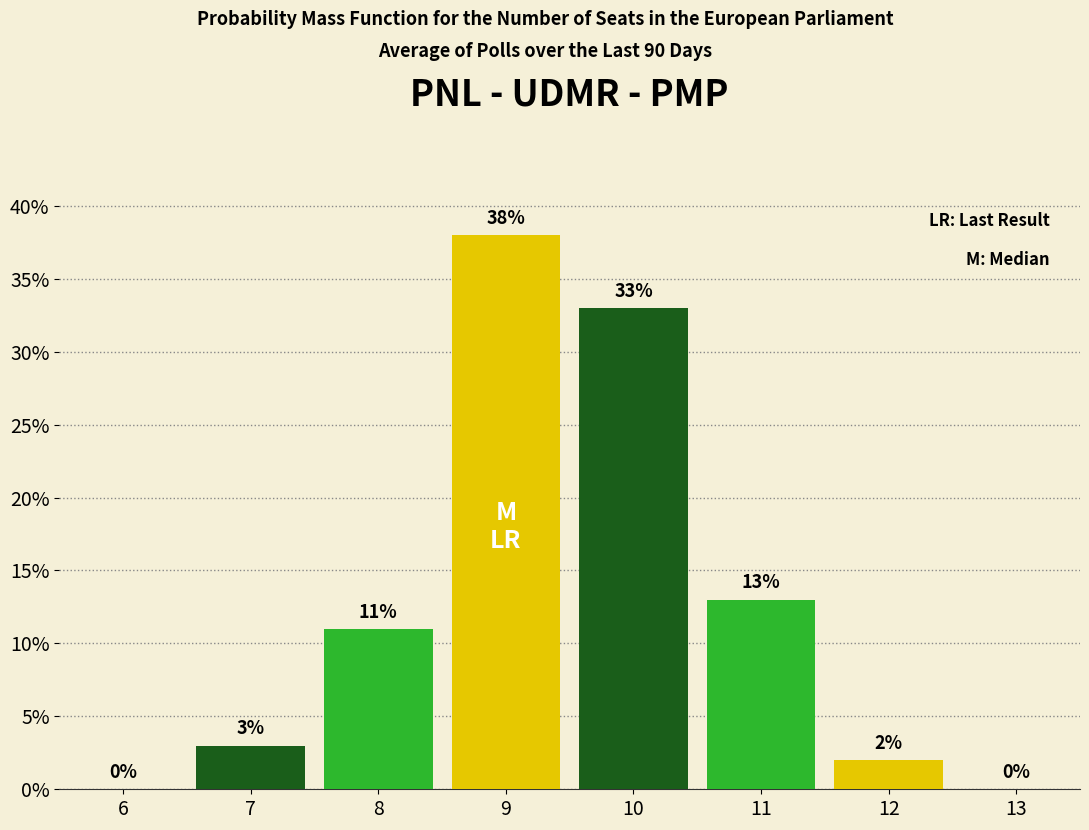

Reading left to right, extract all data points from this chart.

6=0	7=3	8=11	9=38	10=33	11=13	12=2	13=0